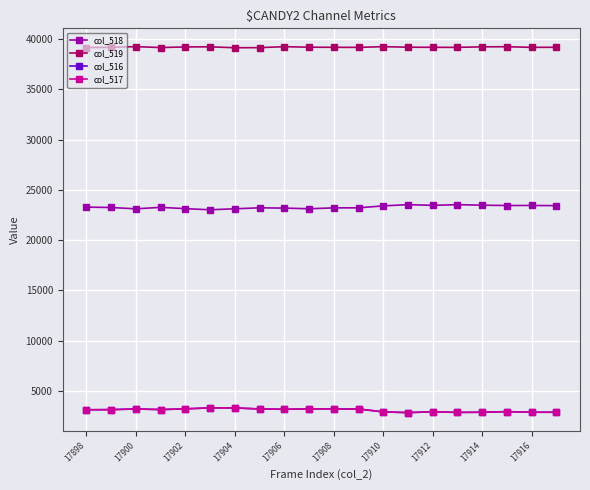

What is the value of the col_516 point at the 7th from the left?

3298